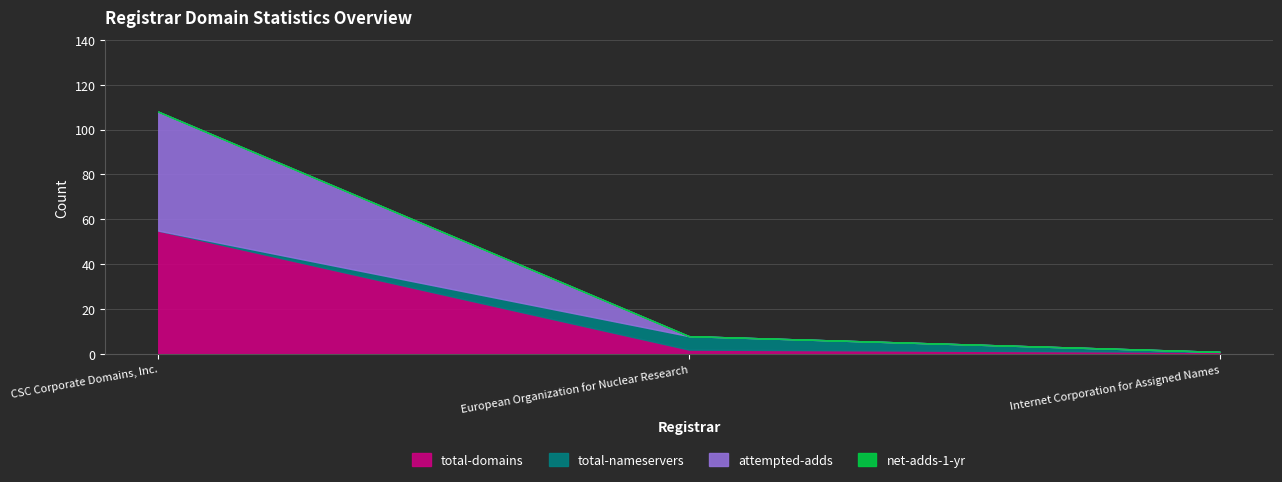

What are all the series names shown in the legend?

total-domains, total-nameservers, attempted-adds, net-adds-1-yr